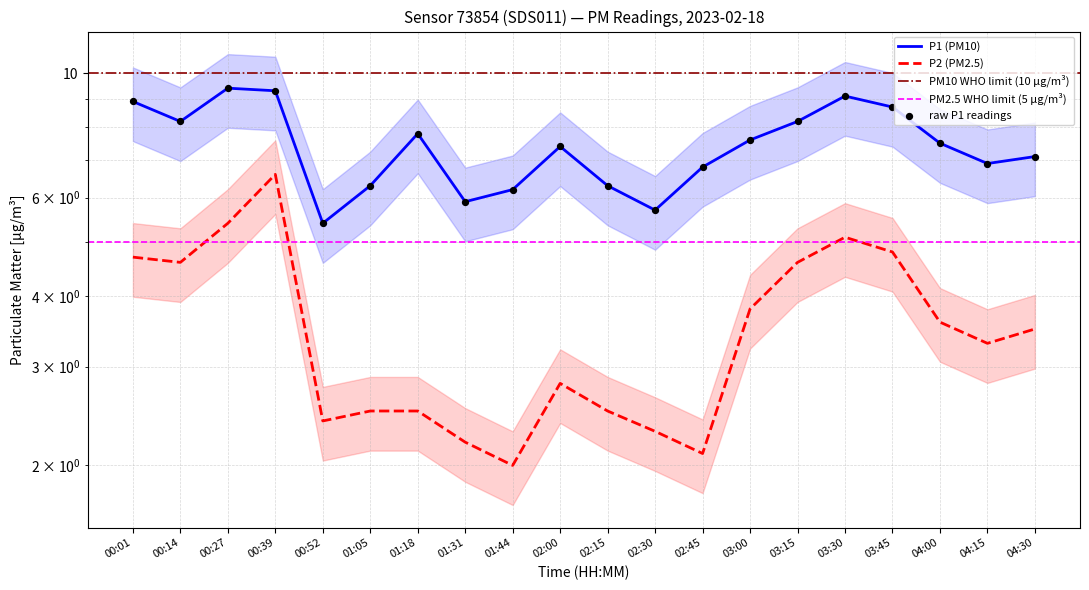

Which series reaches the minimum Y coordinate?

P2